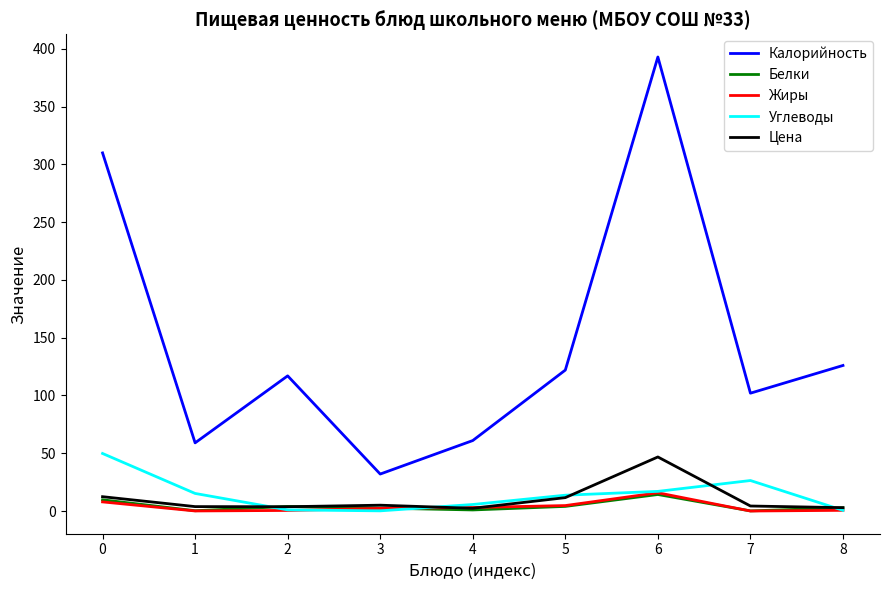

What is the maximum value shown in the chart?

393.0